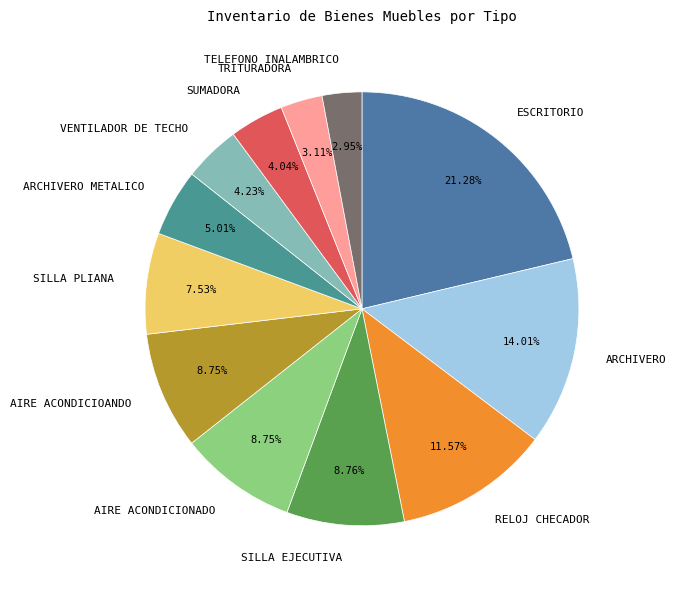

Which category has the biggest portion of the pie?

ESCRITORIO